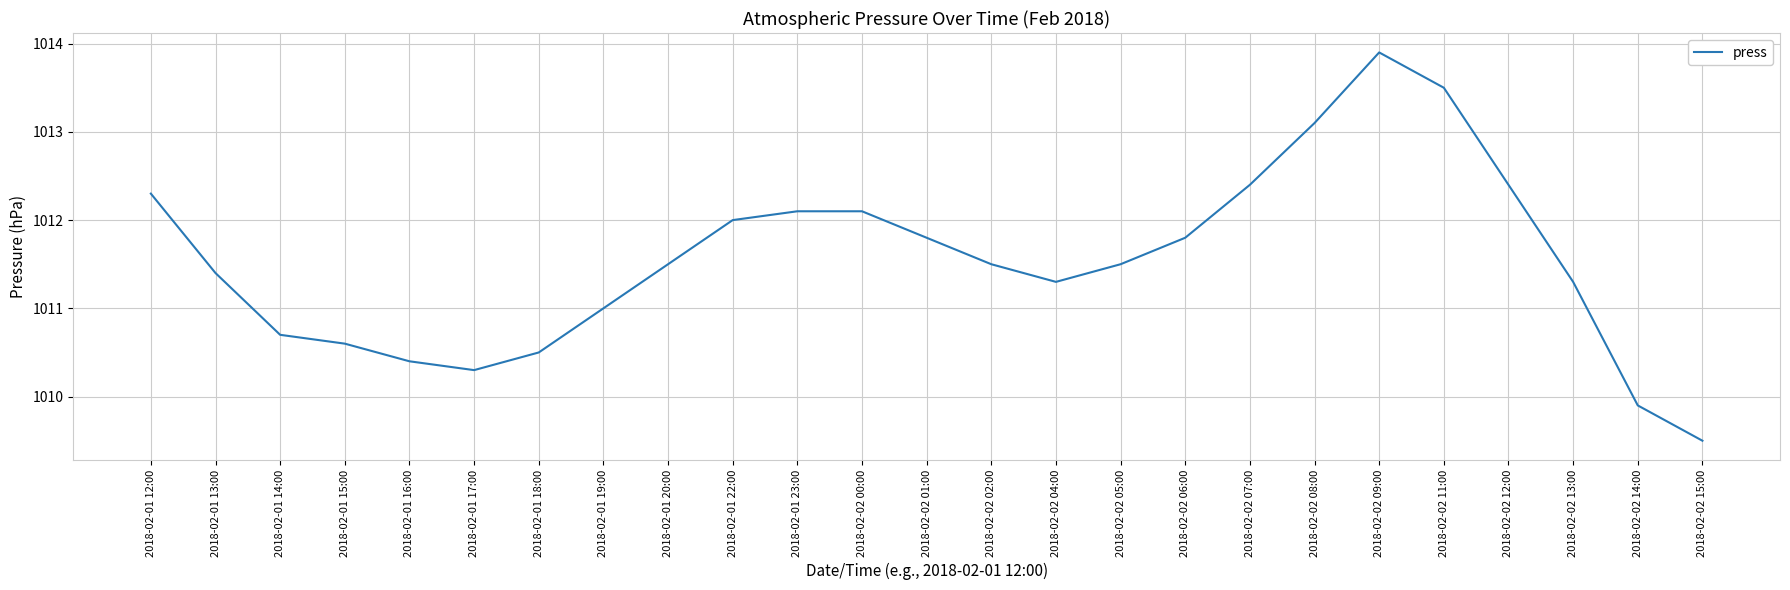

Reading right to left, extract all data points from this chart.

1009.5	1009.9	1011.3	1012.4	1013.5	1013.9	1013.1	1012.4	1011.8	1011.5	1011.3	1011.5	1011.8	1012.1	1012.1	1012.0	1011.5	1011.0	1010.5	1010.3	1010.4	1010.6	1010.7	1011.4	1012.3